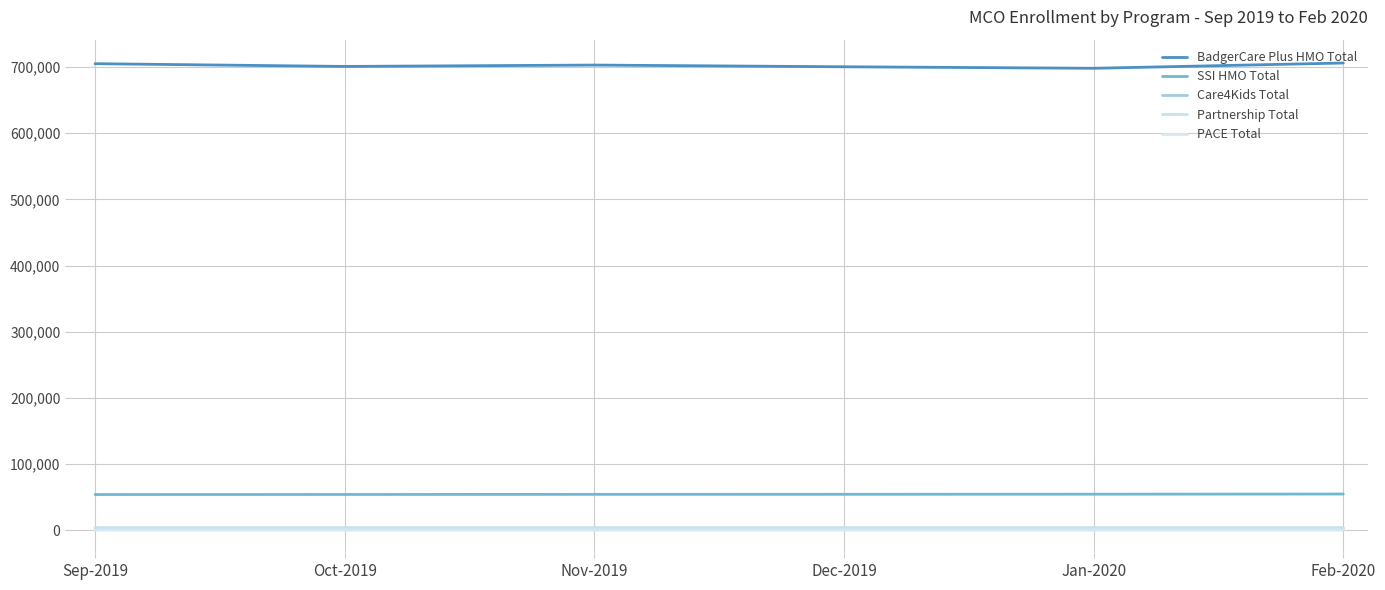

Which series has the largest total across all categories?

BadgerCare Plus HMO Total